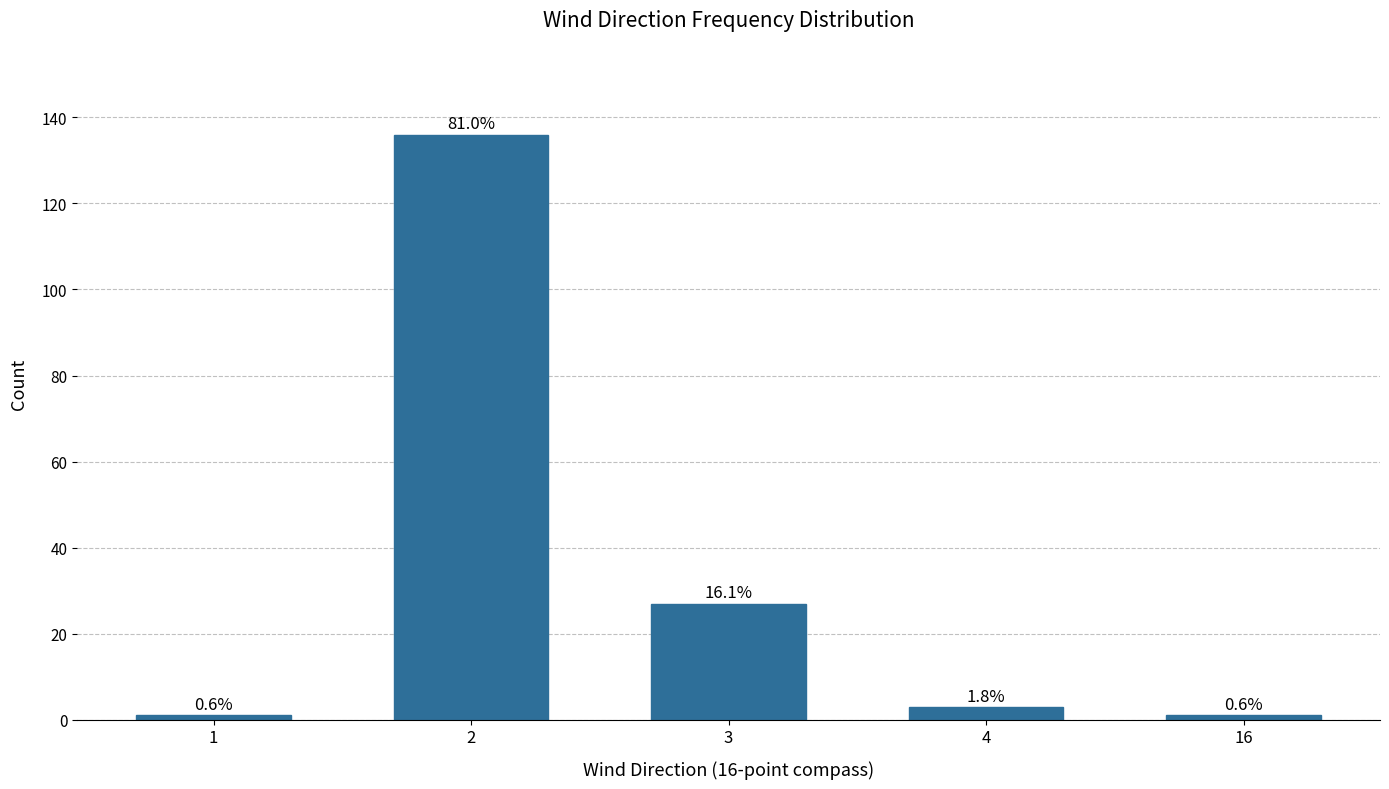

Rank the categories by value from highest to lowest.

2, 3, 4, 1, 16